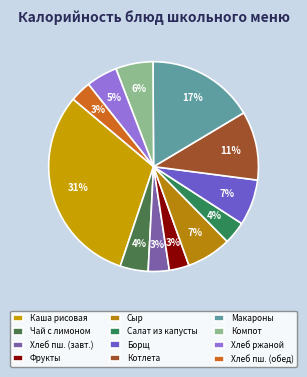

Does Чай с лимоном represent more than half of the total?

No